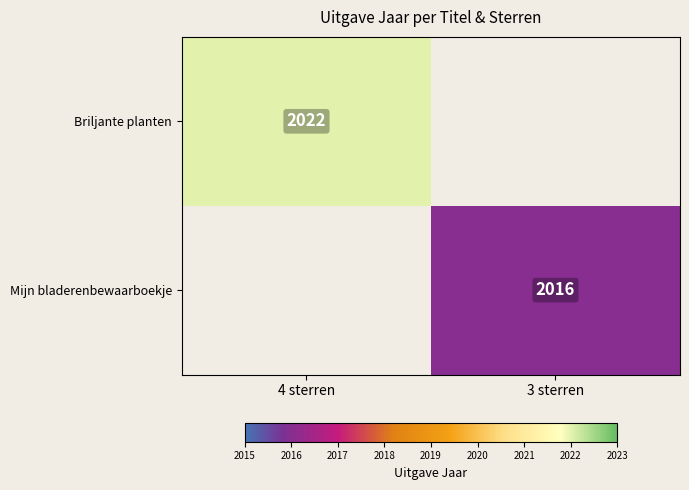

Is it true that Mijn bladerenbewaarboekje equals 2016 at 3 sterren?

True